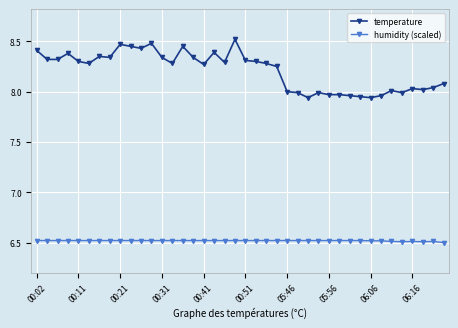

List the series in order of their peak value, lowest first.

humidity (scaled), temperature